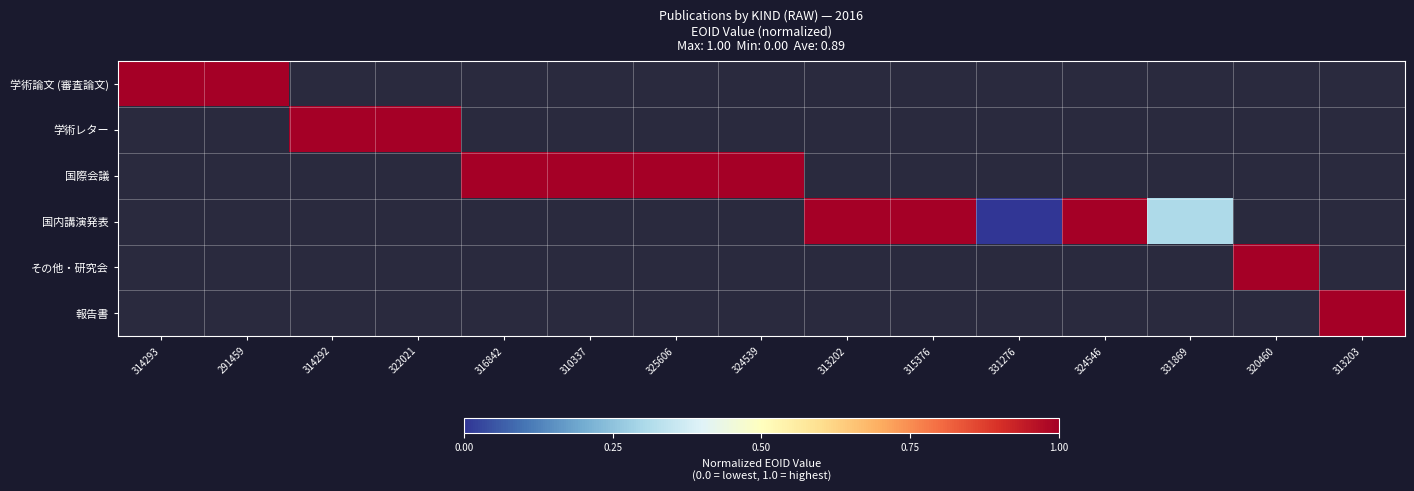

Which label corresponds to the largest value in the chart?

320460